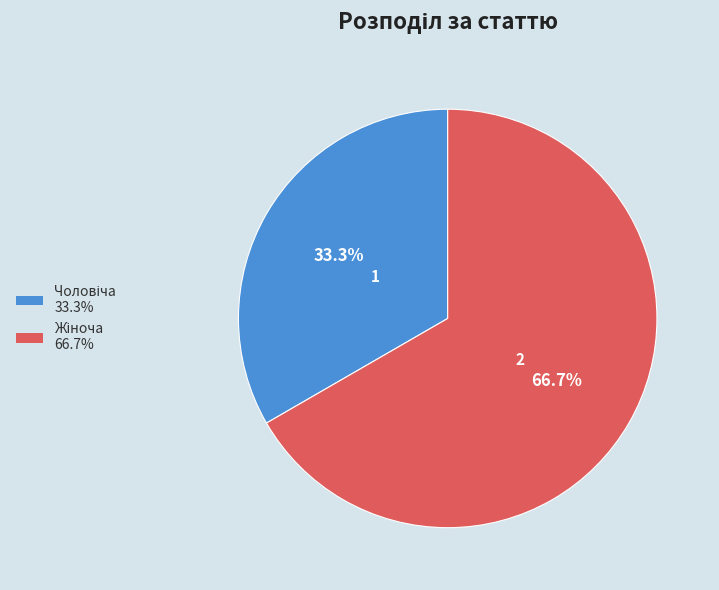

Is there any slice that represents more than half of the pie?

Yes